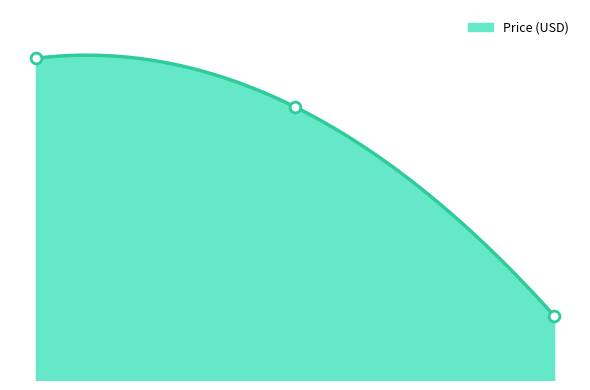

What is the change in value from 1.00 to 2.00?

-146.0